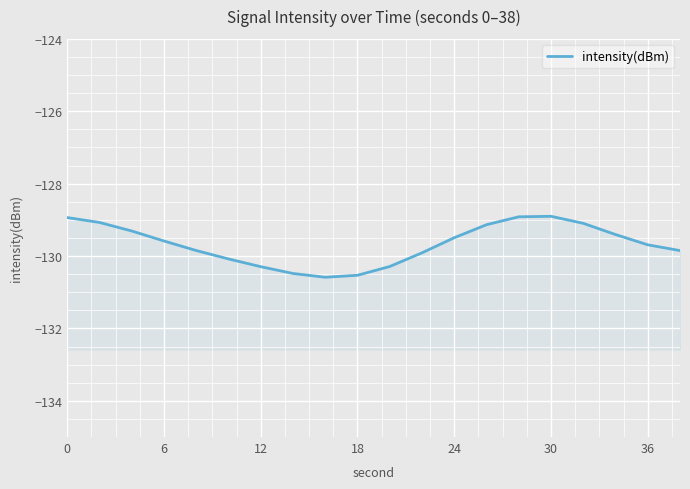

How many categories are shown in the chart?

20